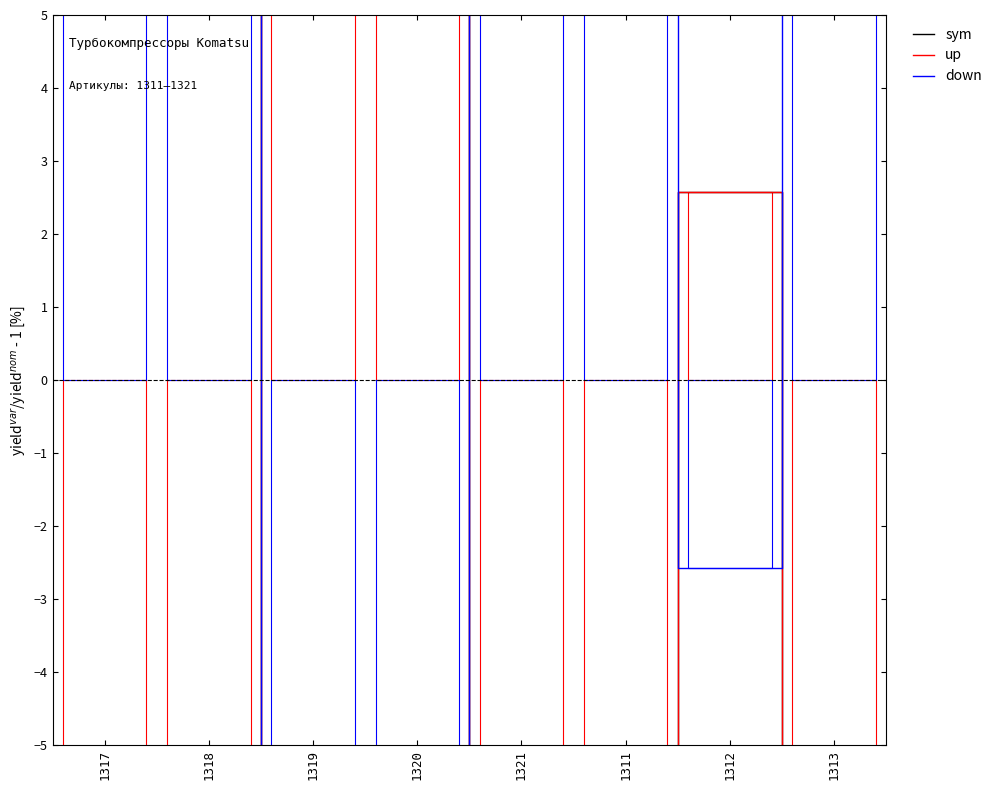

Which series has the largest total across all categories?

sym